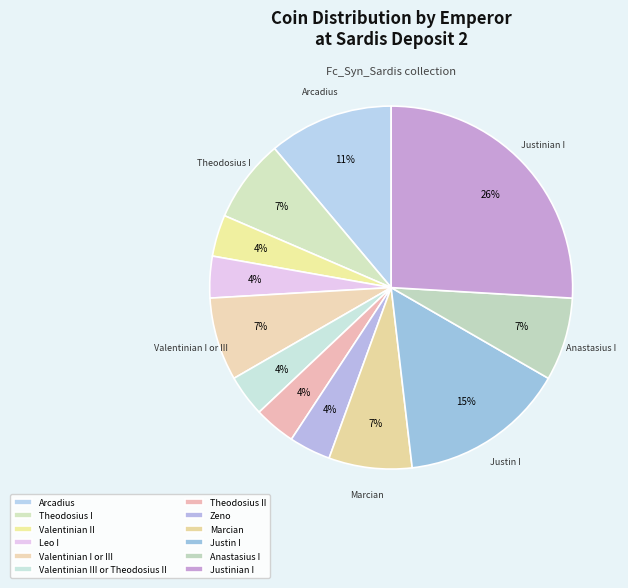

Count the number of slices in the pie.

12